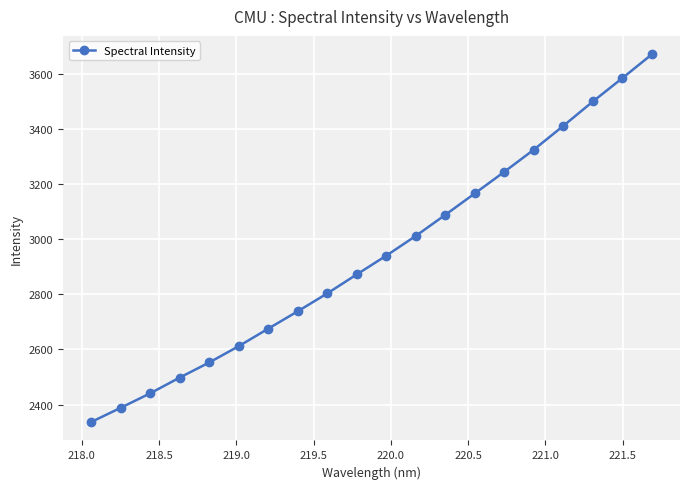

Count the number of data series in this chart.

1